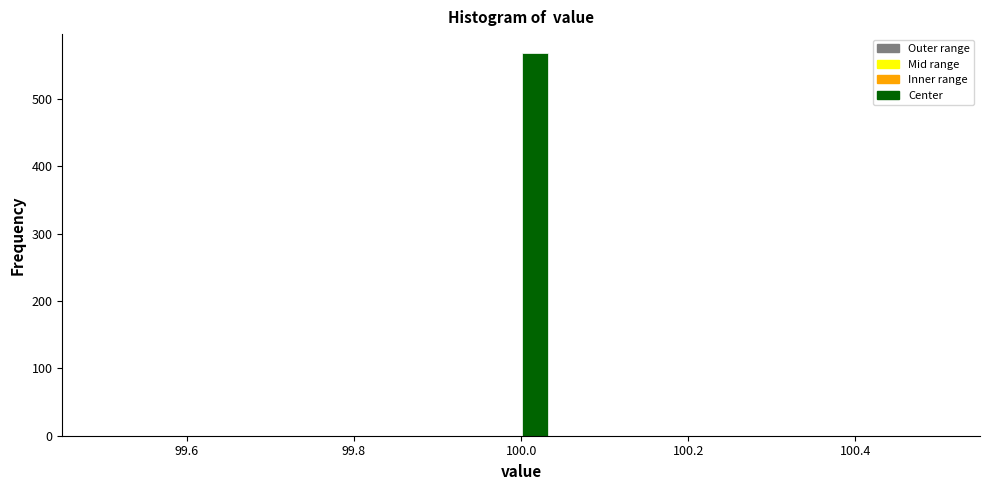

Around what value on the x-axis is the tallest bar? Give the approximate position of its centre, as read against the axis.

100.02